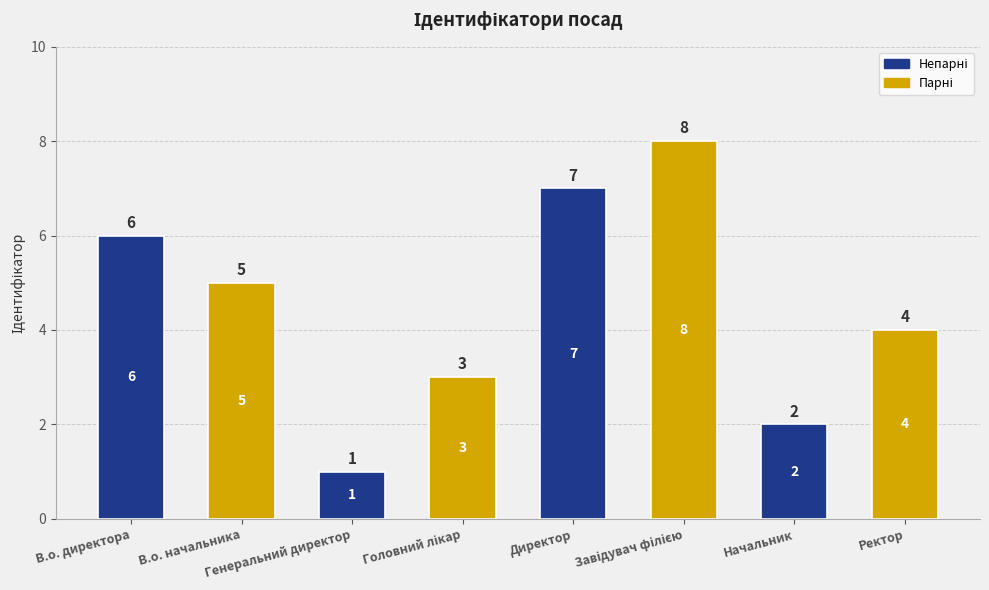

What is the greatest value displayed?

8